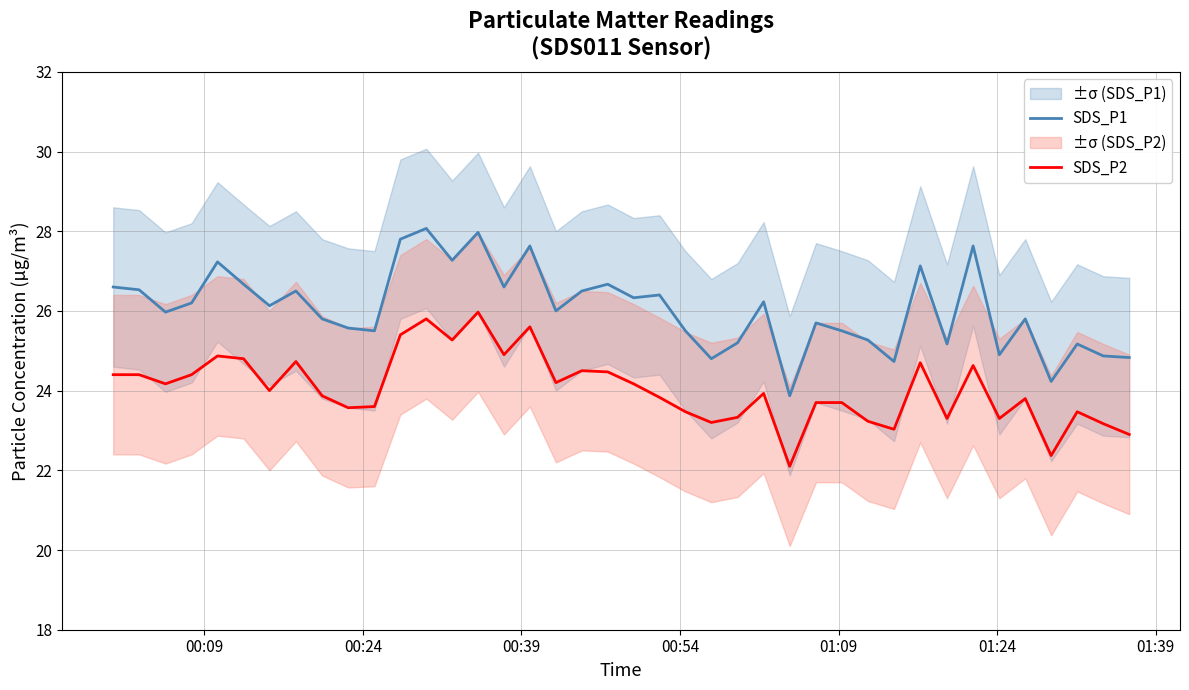

Does the chart display data point markers on the line(s)?

No